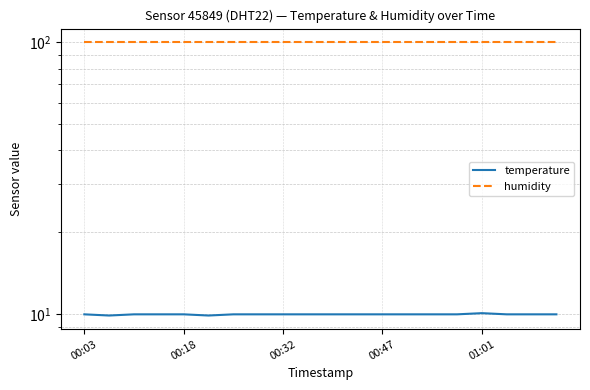

Count the number of categories in the chart.

20